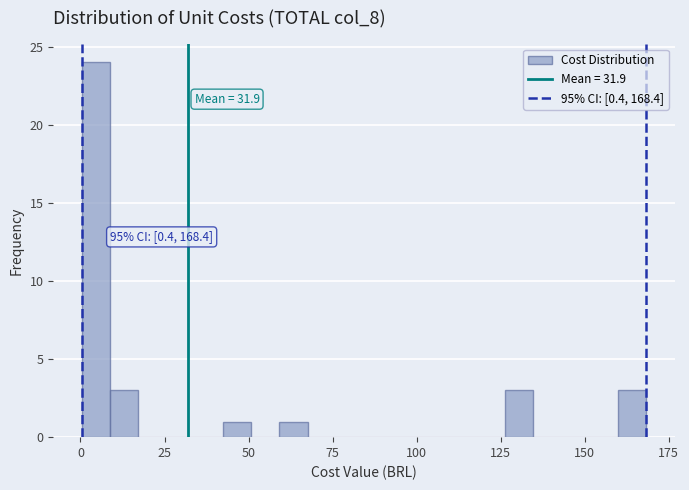

Read against the x-axis, roughly where is the centre of the tallest bar?

5